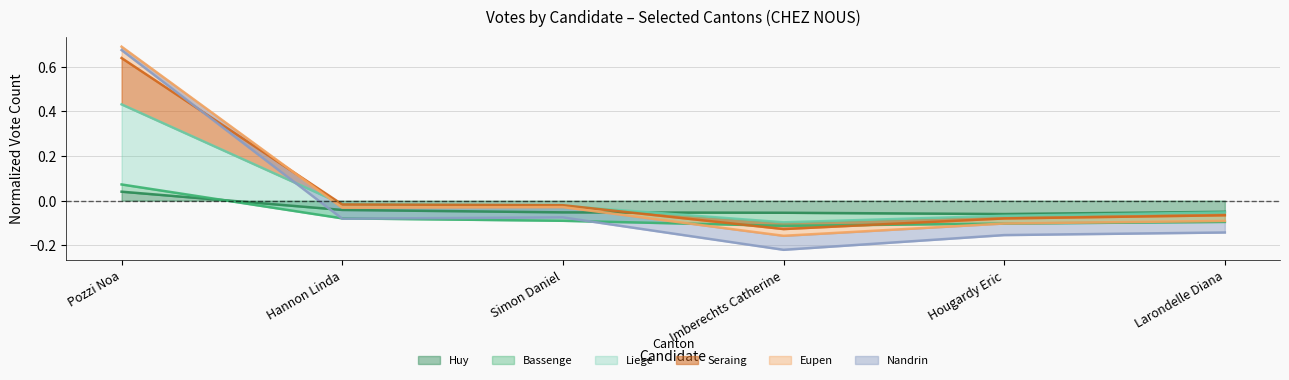

Which series changed the most between Hannon Linda and Simon Daniel?

Huy